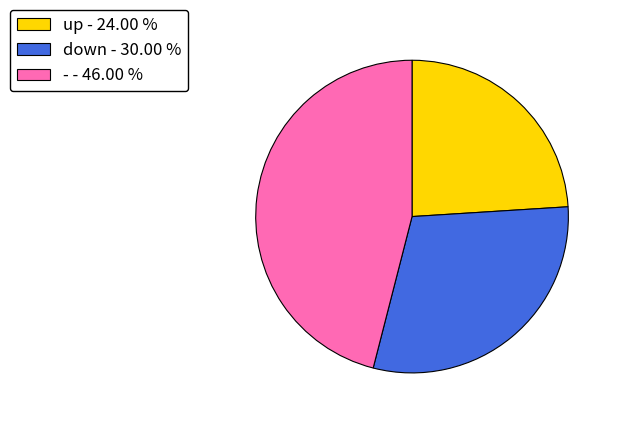

Rank the categories by value from highest to lowest.

-, down, up